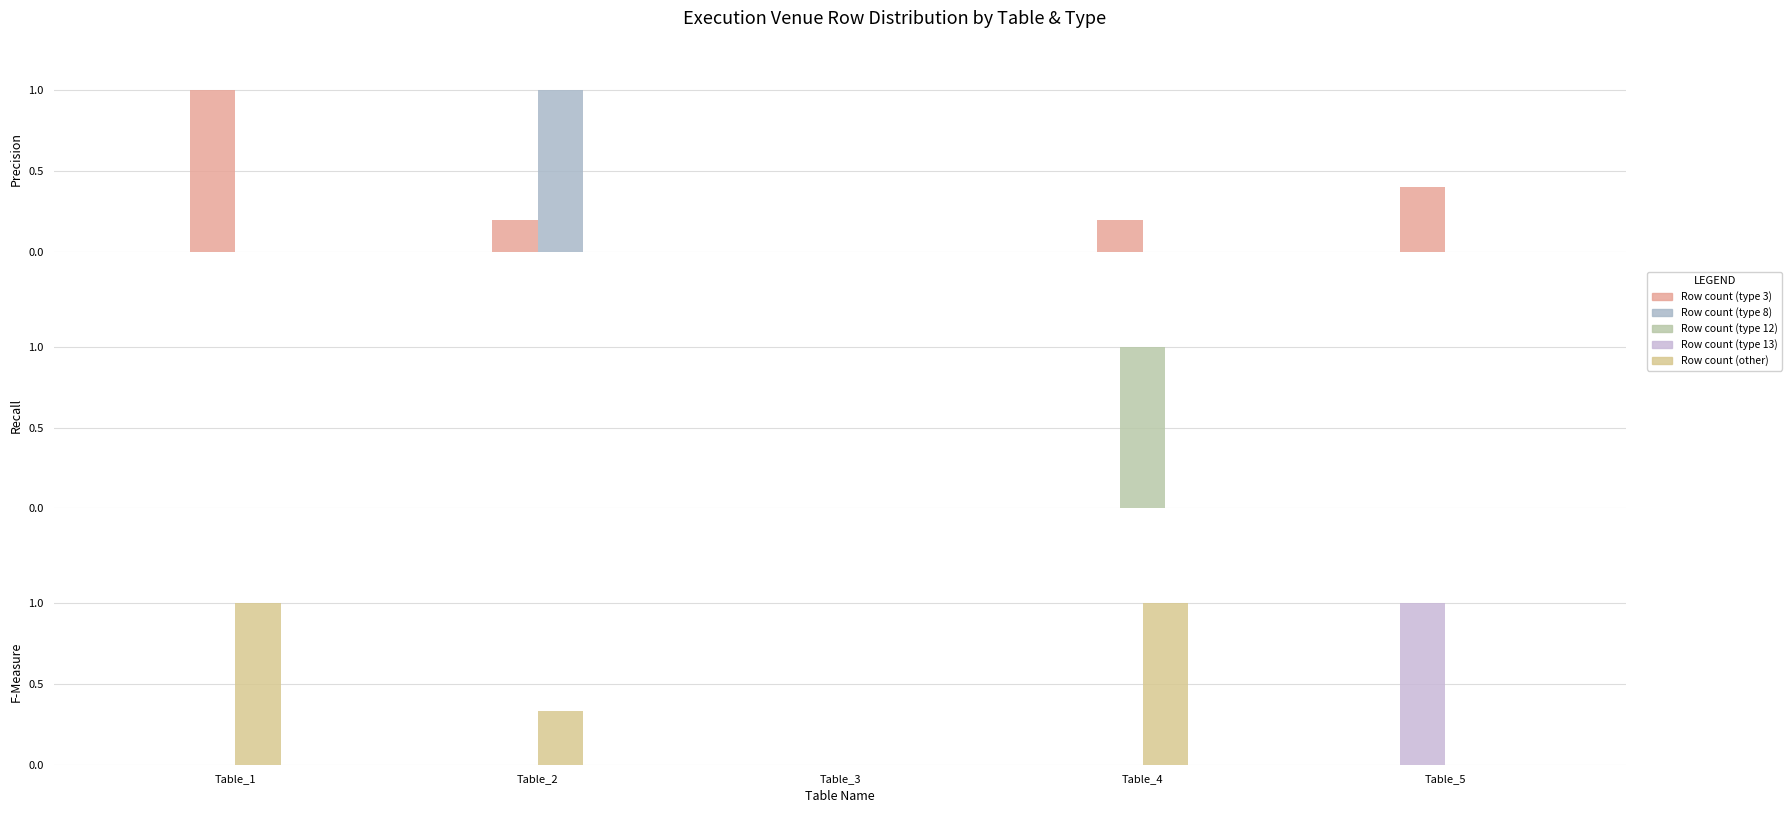

Rank the series at Table_5 from highest to lowest value.

Row count (type 13), Row count (type 3), Row count (type 8), Row count (type 12), Row count (other)